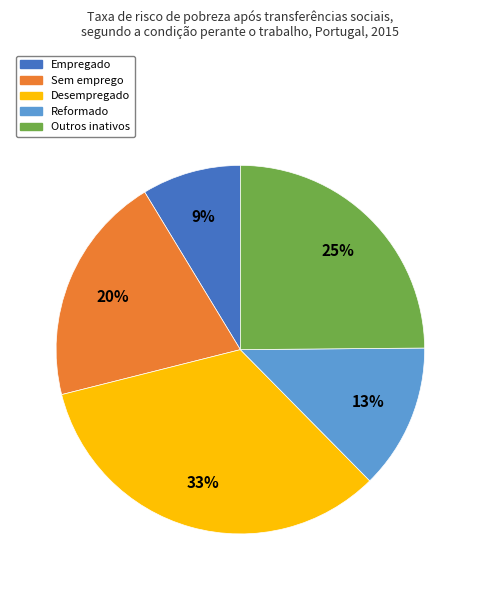

Which has a higher value, Sem emprego or Empregado?

Sem emprego